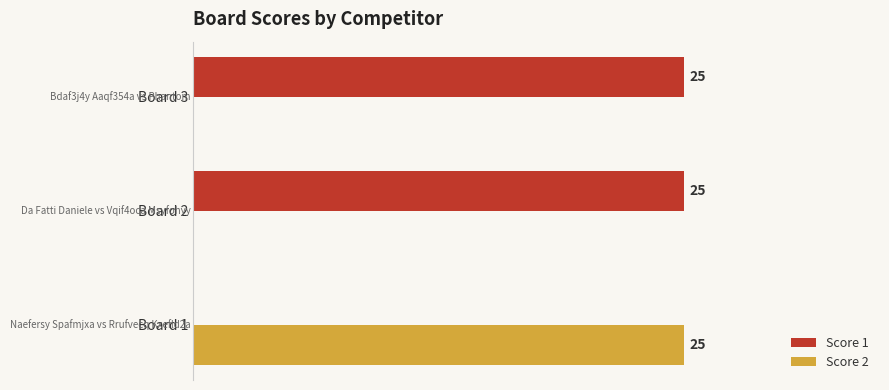

Is the value of Score 1 at Board 2 greater than the value of Score 2 at Board 3?

Yes